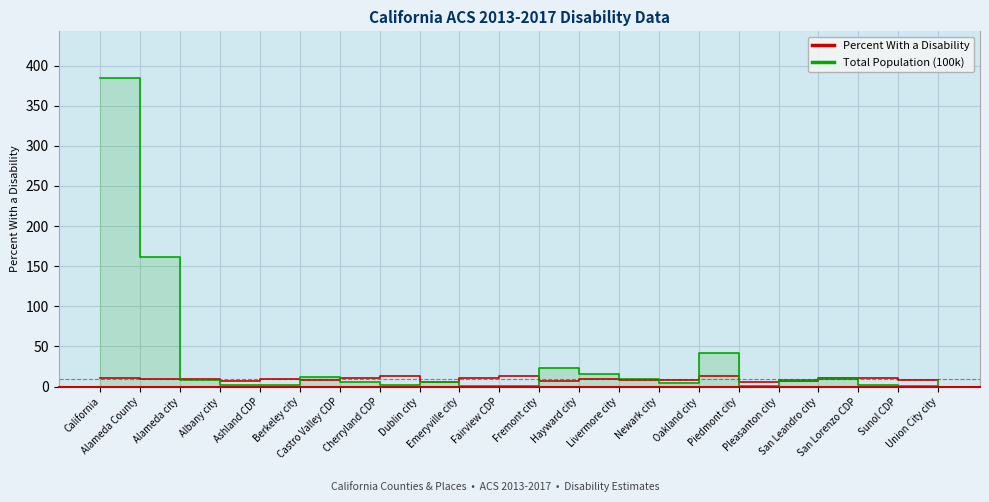

Rank the series at Pleasanton city from highest to lowest value.

Total Population (100k), Percent With a Disability